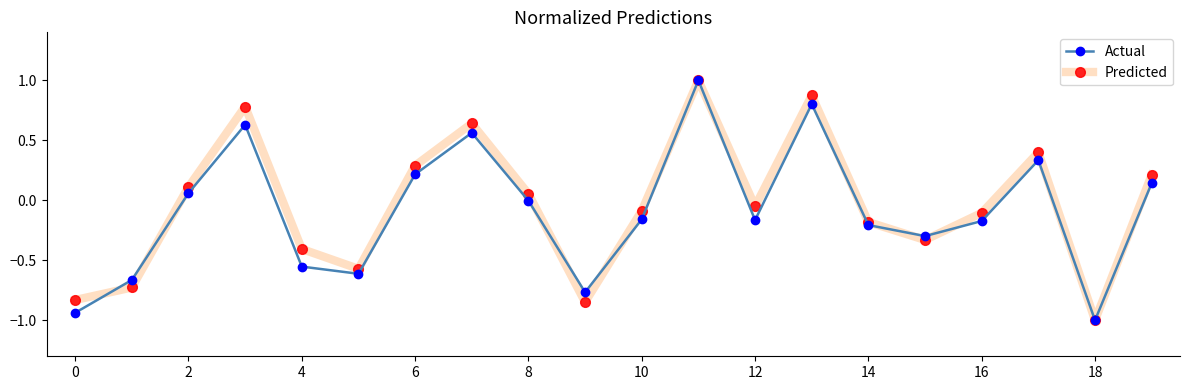

What are all the series names shown in the legend?

Actual, Predicted